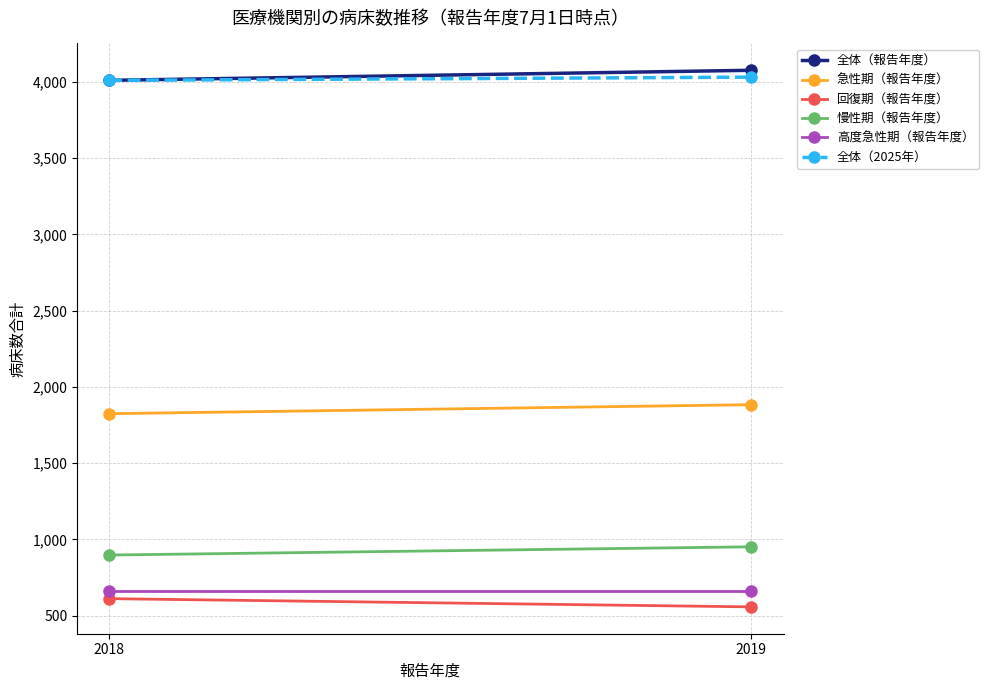

List the series in order of their peak value, highest first.

全体（報告年度）, 全体（2025年）, 急性期（報告年度）, 慢性期（報告年度）, 高度急性期（報告年度）, 回復期（報告年度）